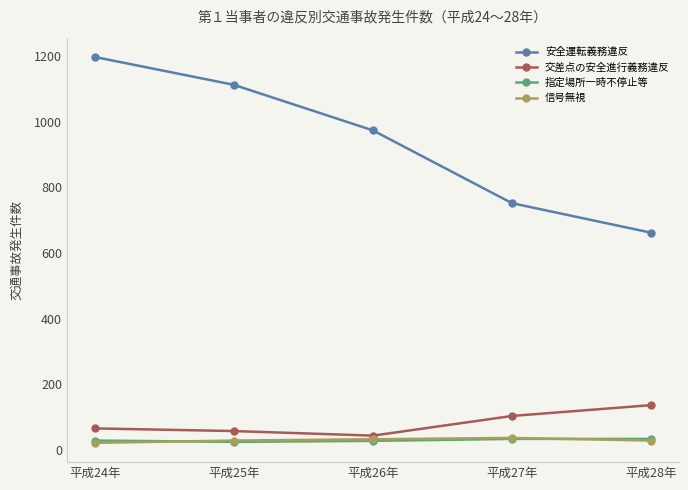

Which series has the widest spread of values?

安全運転義務違反